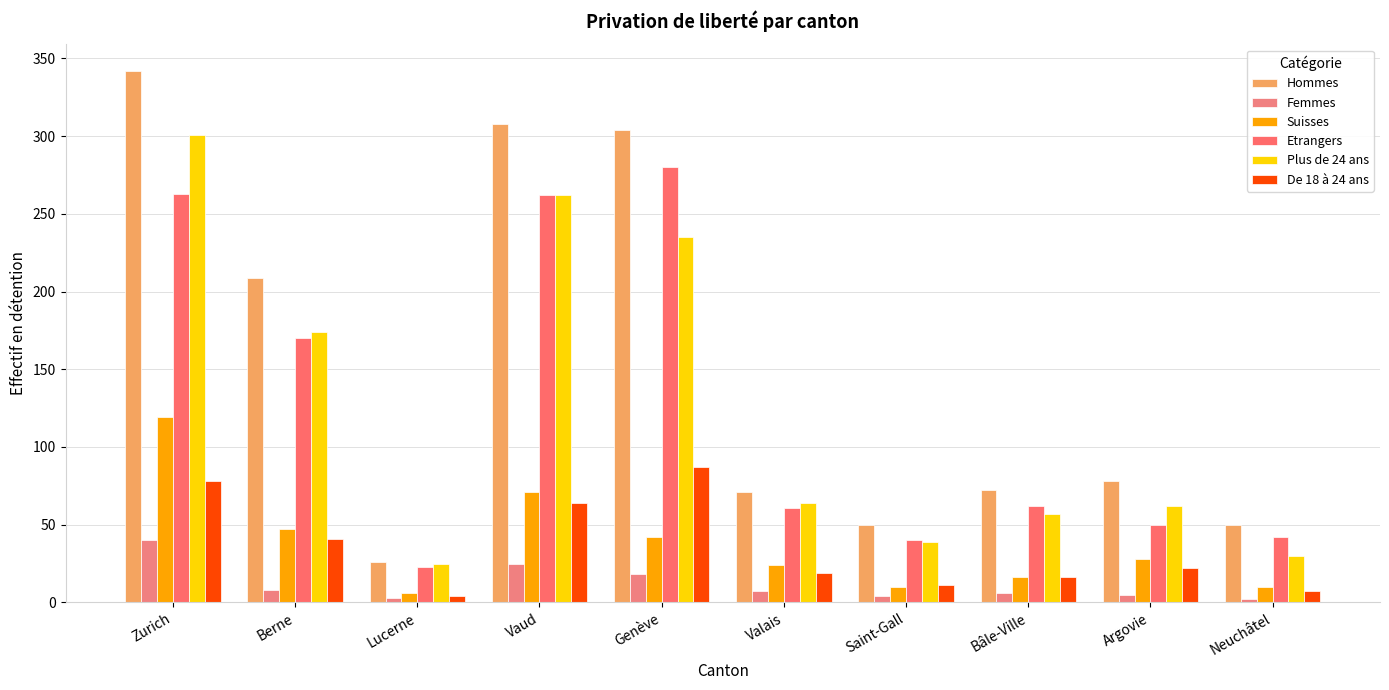

Which series has the largest total across all categories?

Hommes